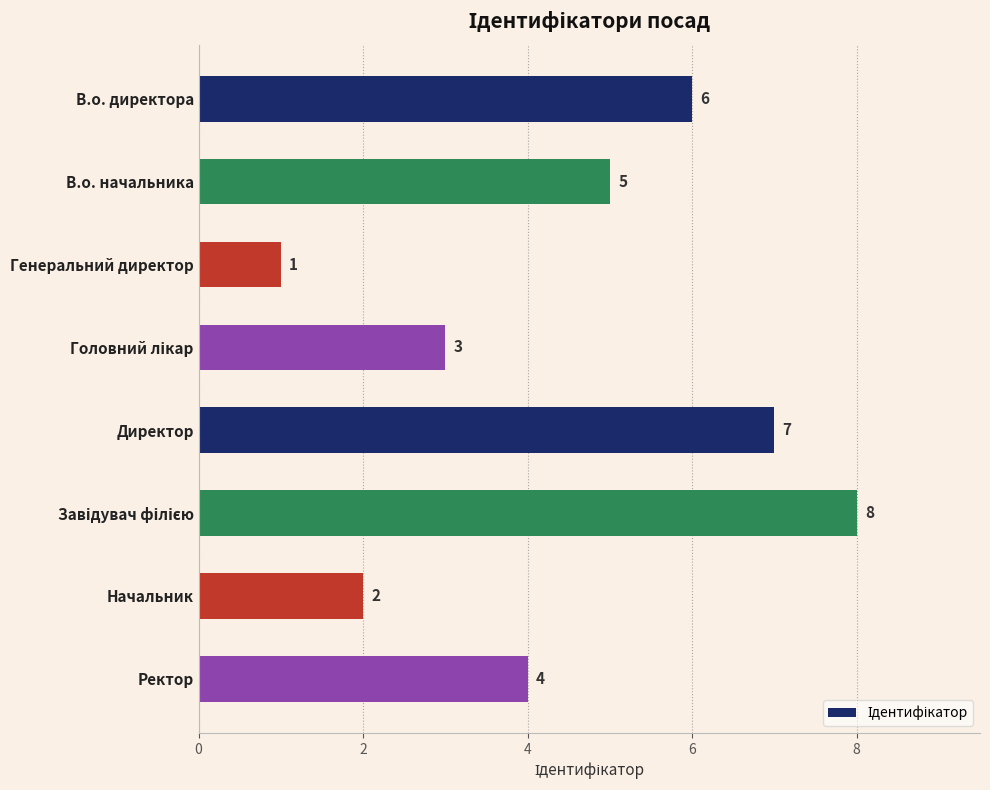

Which has a higher value, Ректор or Директор?

Директор